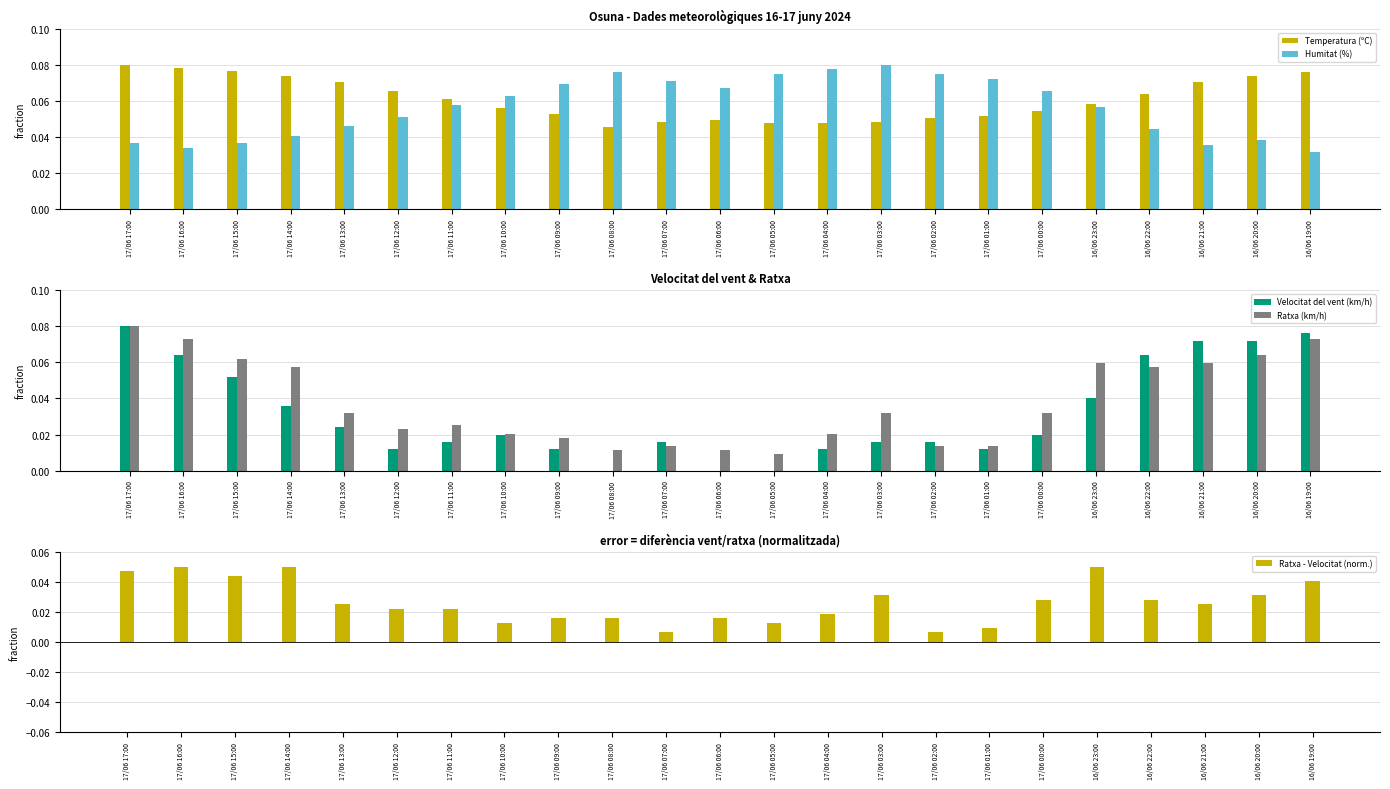

Reading left to right, what are all the values shown in this chart?

Temperatura (ºC): 0.1	0.1	0.1	0.1	0.1	0.1	0.1	0.1	0.1	0.0	0.0	0.0	0.0	0.0	0.0	0.1	0.1	0.1	0.1	0.1	0.1	0.1	0.1
Humitat (%): 0.0	0.0	0.0	0.0	0.0	0.1	0.1	0.1	0.1	0.1	0.1	0.1	0.1	0.1	0.1	0.1	0.1	0.1	0.1	0.0	0.0	0.0	0.0
Velocitat del vent (km/h): 0.1	0.1	0.1	0.0	0.0	0.0	0.0	0.0	0.0	0.0	0.0	0.0	0.0	0.0	0.0	0.0	0.0	0.0	0.0	0.1	0.1	0.1	0.1
Ratxa (km/h): 0.1	0.1	0.1	0.1	0.0	0.0	0.0	0.0	0.0	0.0	0.0	0.0	0.0	0.0	0.0	0.0	0.0	0.0	0.1	0.1	0.1	0.1	0.1
Ratxa - Velocitat (norm.): 0.0	0.1	0.0	0.1	0.0	0.0	0.0	0.0	0.0	0.0	0.0	0.0	0.0	0.0	0.0	0.0	0.0	0.0	0.1	0.0	0.0	0.0	0.0